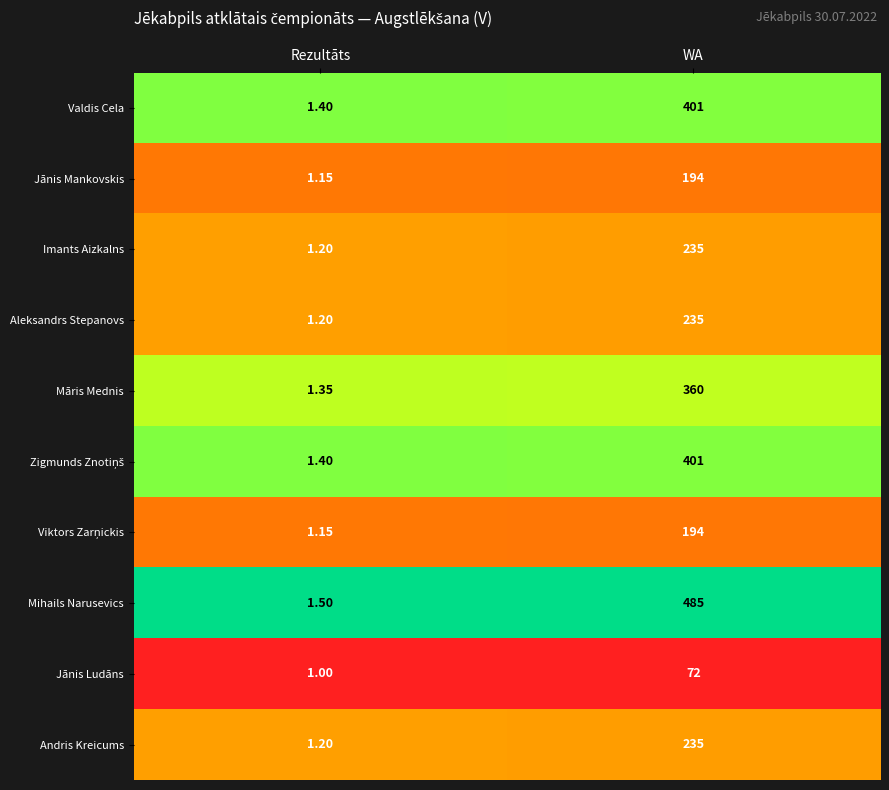

Where is Jānis Ludāns nearest to the value 36?

Rezultāts